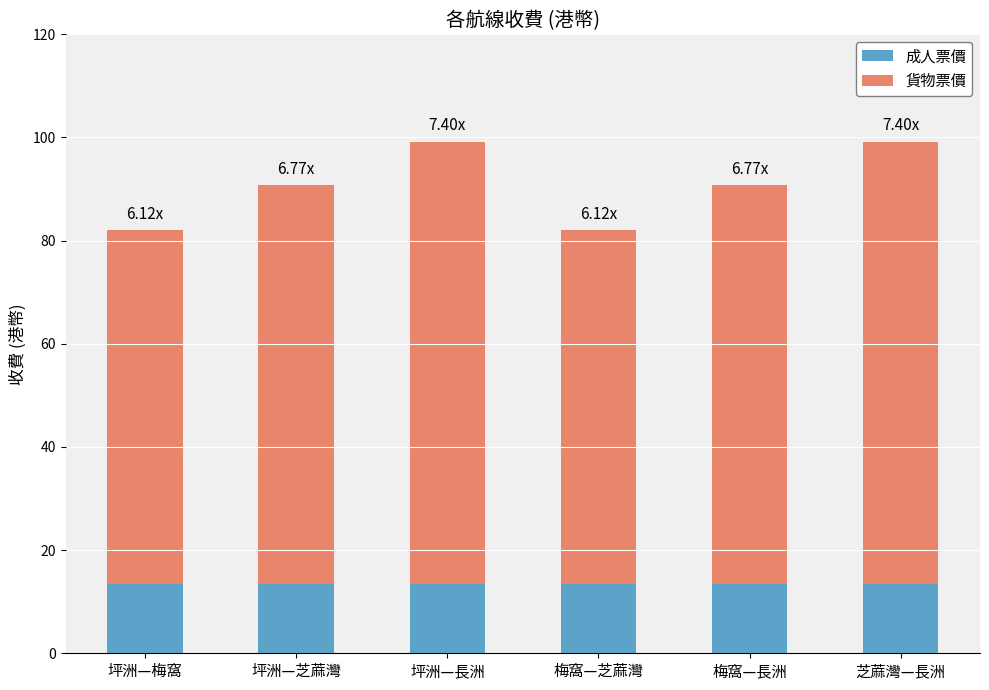

What is the total value across all series at 梅窩—長洲?

90.7